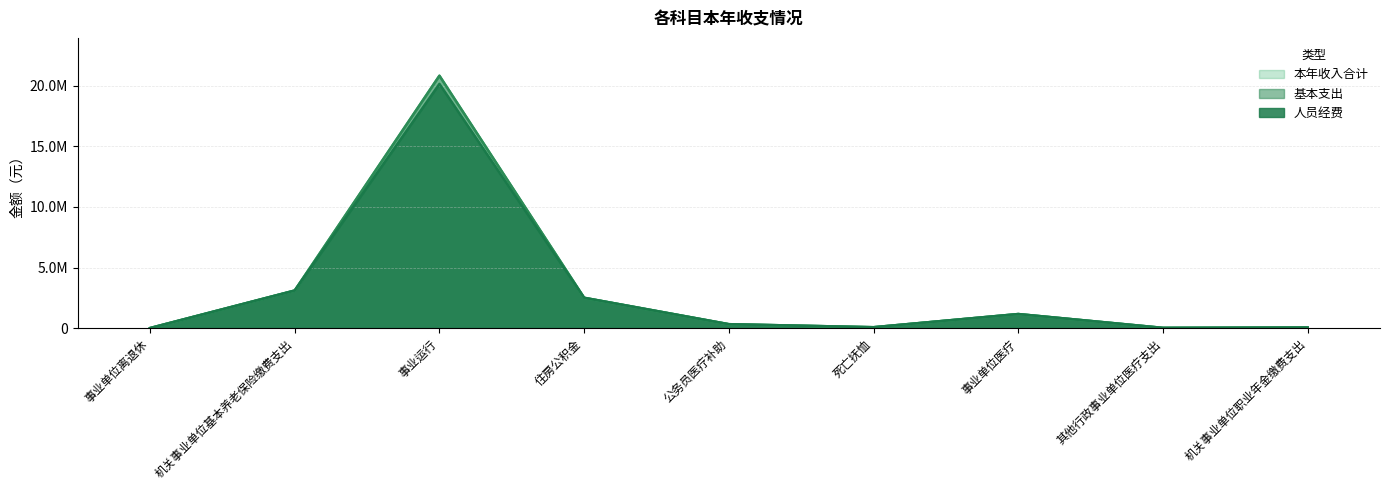

Is the value of 人员经费 at 事业单位离退休 greater than the value of 基本支出 at 事业单位医疗?

No